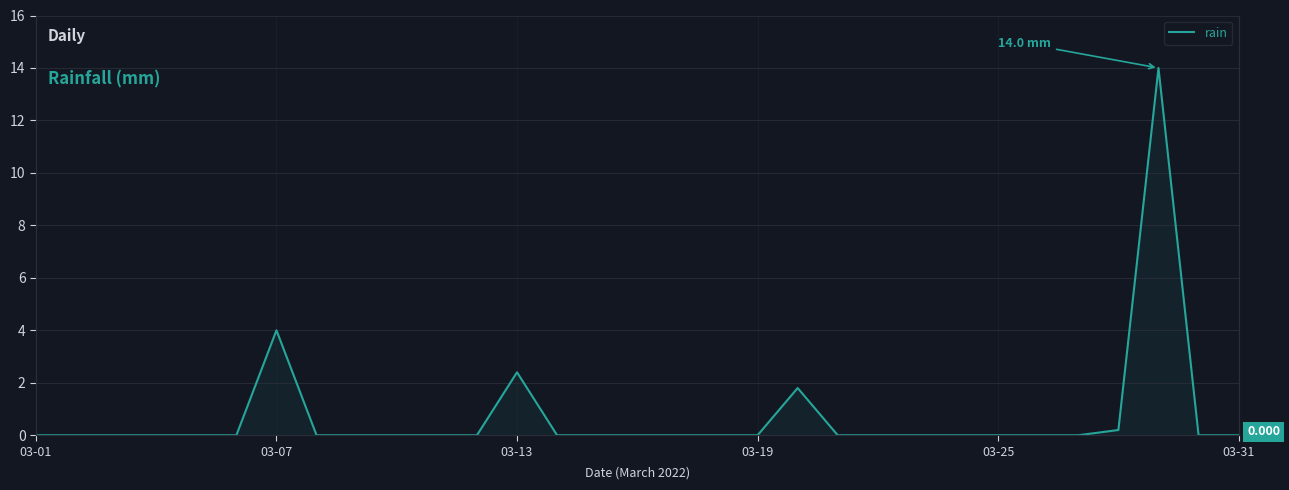

The value at 03-19 is 0.0. True or false?

True